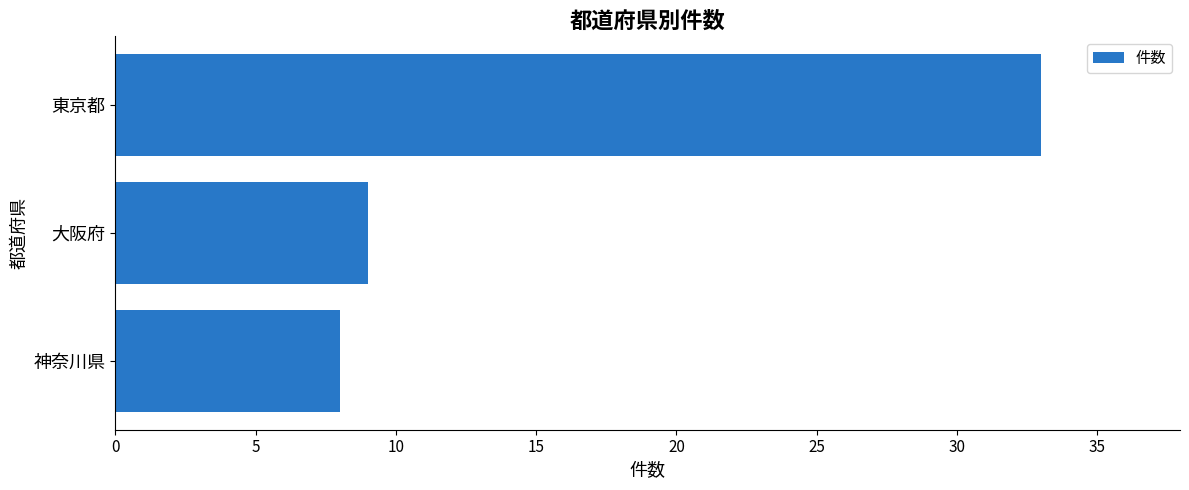

What is the change in value from 神奈川県 to 東京都?

+25